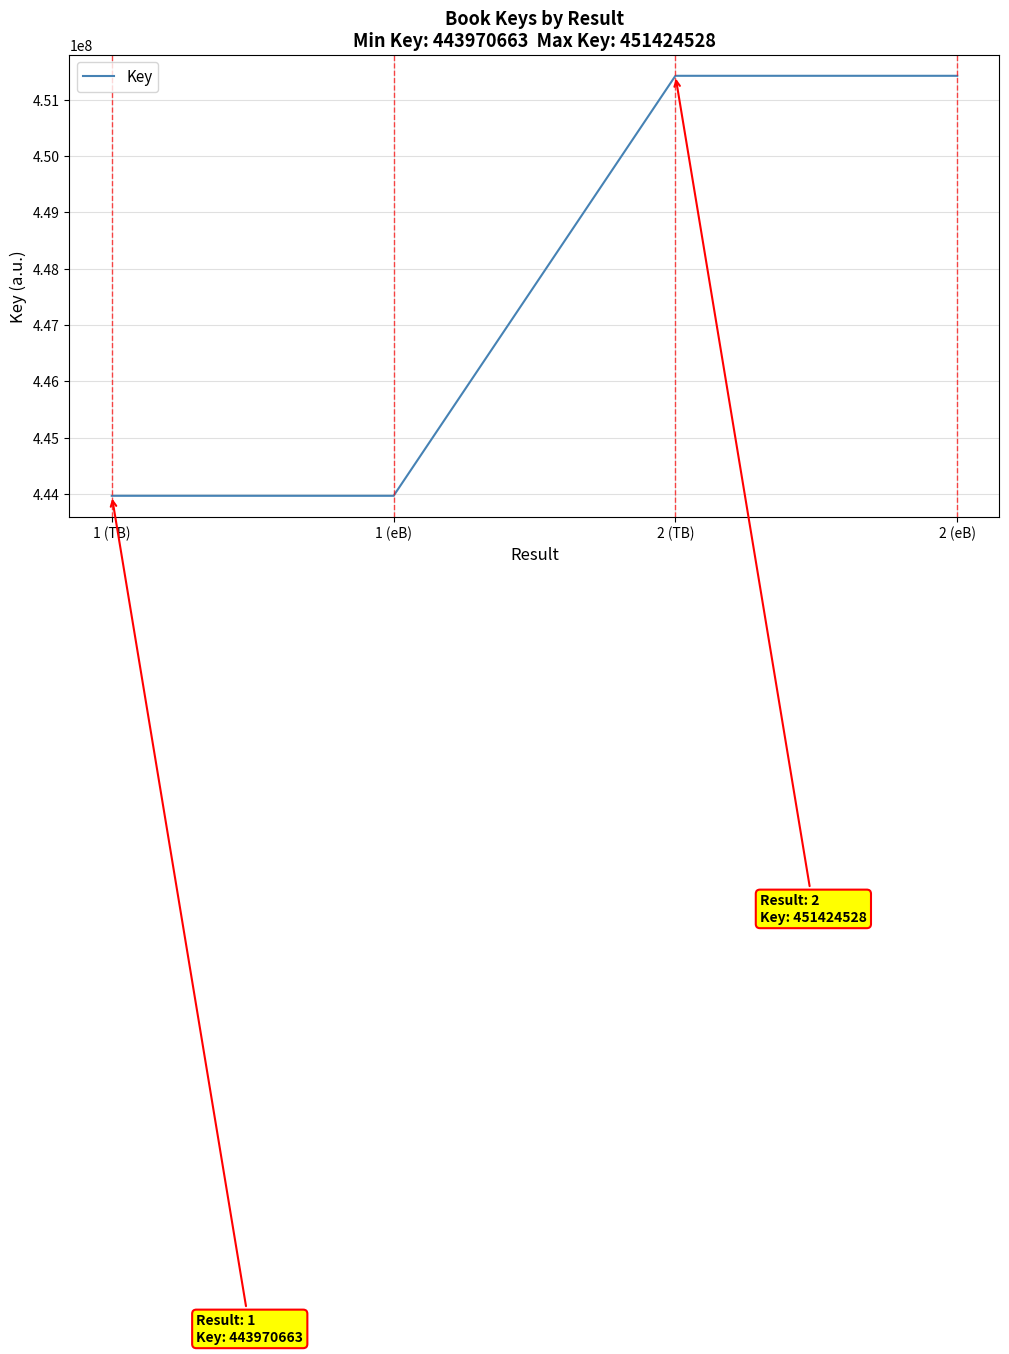

Is it true that the value at 1 (eB) is 287572173?

False